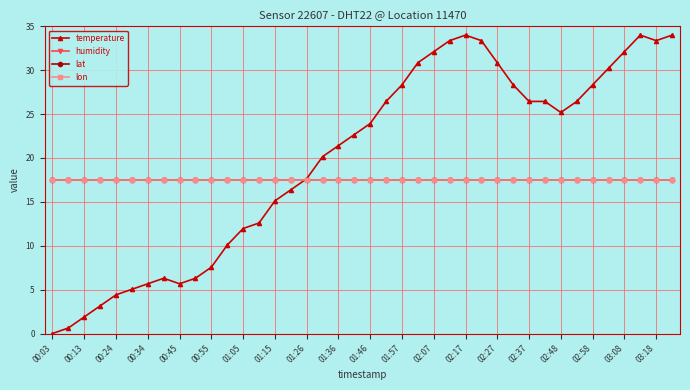

Does the chart have visible grid lines?

Yes